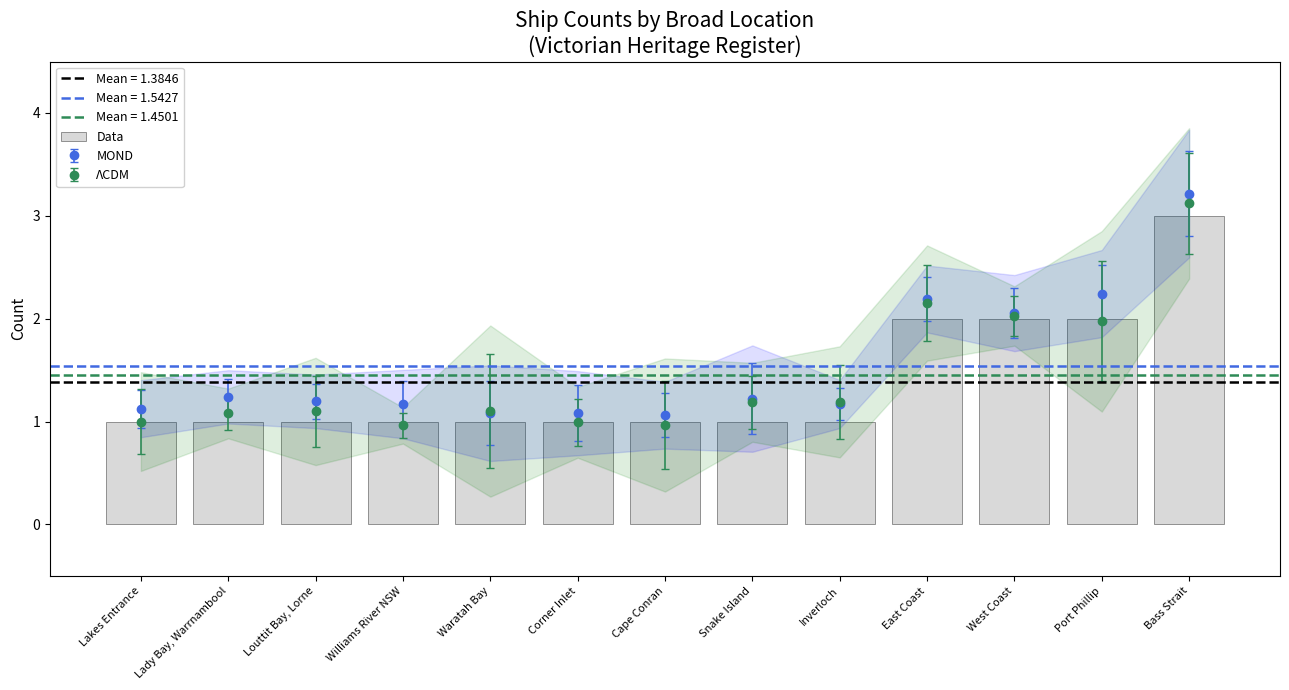

The chart shows a value of 1 at Waratah Bay. True or false?

True